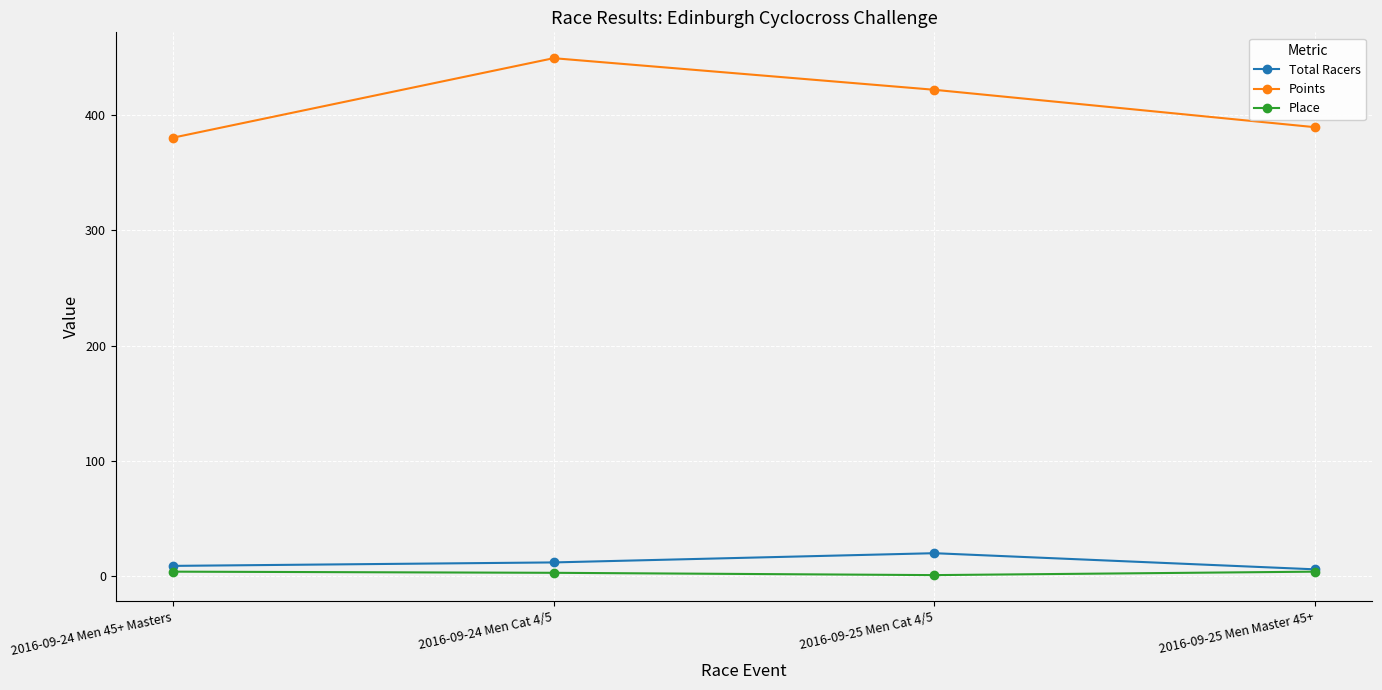

What is the difference between the highest and lowest values at 2016-09-25 Men Cat 4/5?

420.7